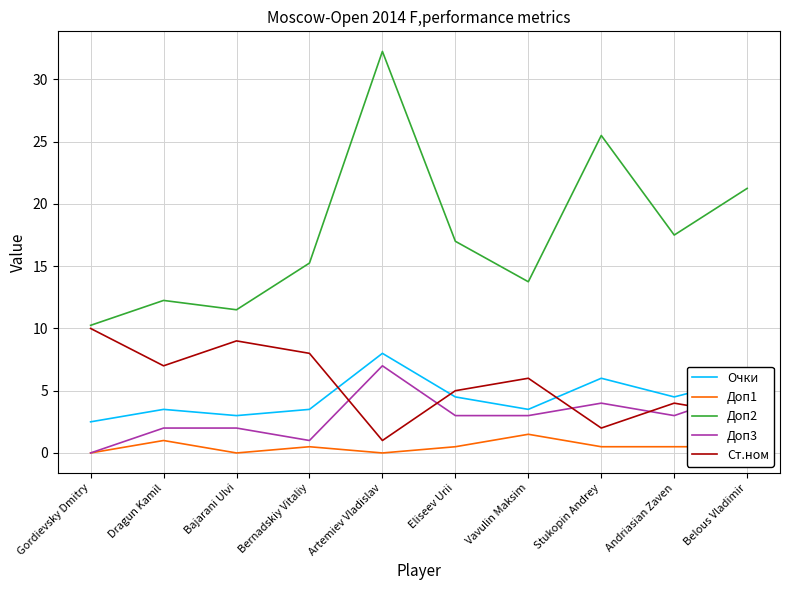

The value of Очки at Eliseev Urii is 7.7. True or false?

False